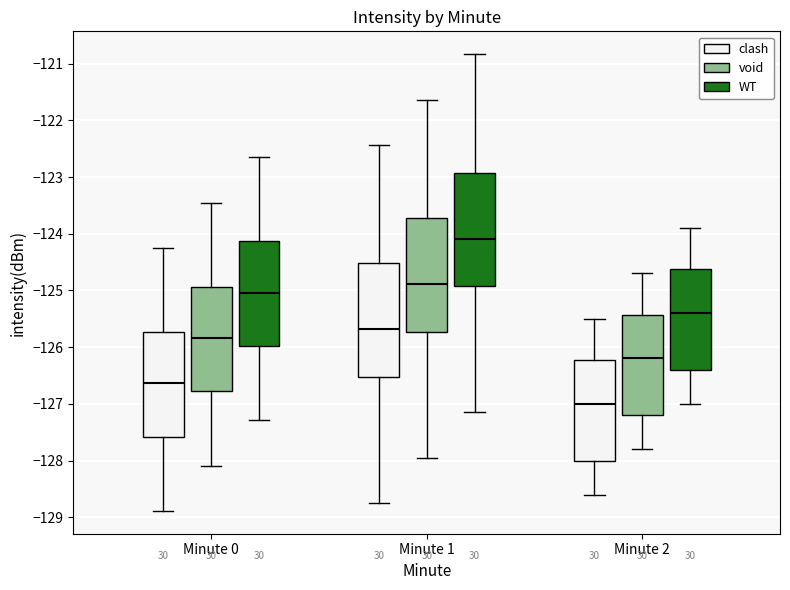

Reading left to right, transcribe this box plot: for each box, give where its median line is, the range the box spans, and where its two whiskers end, as read against the y-axis. The values are not printed on the chart, so give them approximately, as read against the axis.

Minute 0 (clash): median -126.6, box -127.6 to -125.7, whiskers -128.9 to -124.3
Minute 0 (void): median -125.8, box -126.8 to -124.9, whiskers -128.1 to -123.5
Minute 0 (WT): median -125.0, box -126.0 to -124.1, whiskers -127.3 to -122.7
Minute 1 (clash): median -125.7, box -126.5 to -124.5, whiskers -128.8 to -122.4
Minute 1 (void): median -124.9, box -125.7 to -123.7, whiskers -128.0 to -121.6
Minute 1 (WT): median -124.1, box -124.9 to -122.9, whiskers -127.2 to -120.8
Minute 2 (clash): median -127.0, box -128.0 to -126.2, whiskers -128.6 to -125.5
Minute 2 (void): median -126.2, box -127.2 to -125.4, whiskers -127.8 to -124.7
Minute 2 (WT): median -125.4, box -126.4 to -124.6, whiskers -127.0 to -123.9